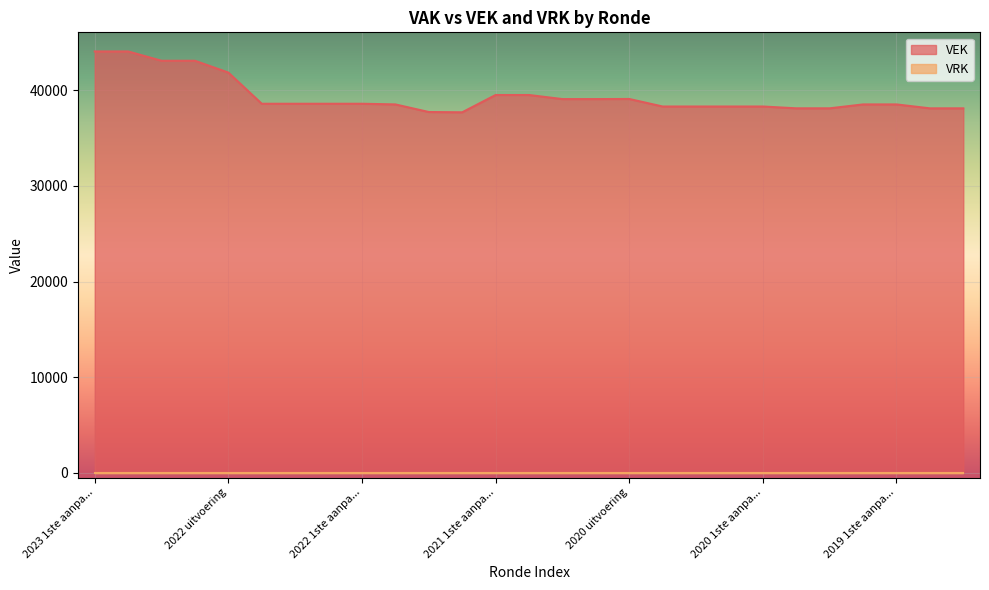

What is the change in value from 2022 1ste aanpassing goedgekeurd to 2019 opmaak goedgekeurd?

-480